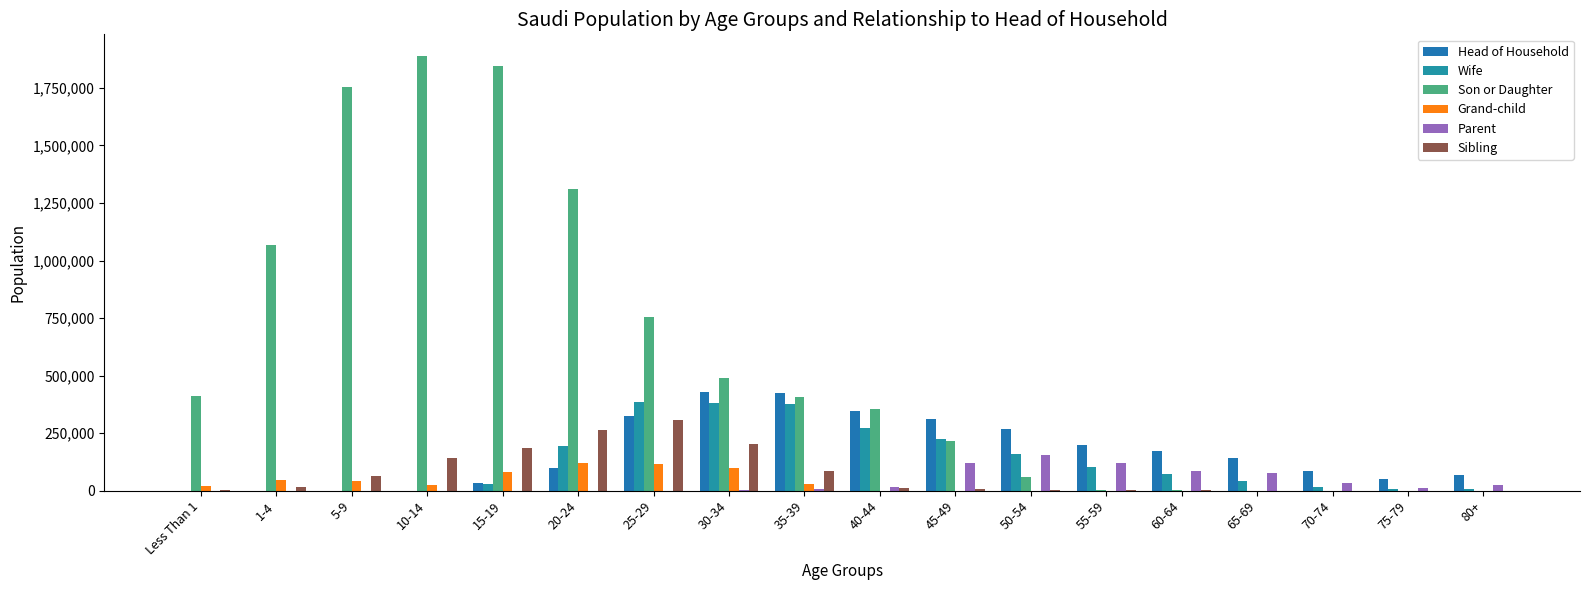

What is the difference between the maximum and second lowest values in the Grand-child series?

120765